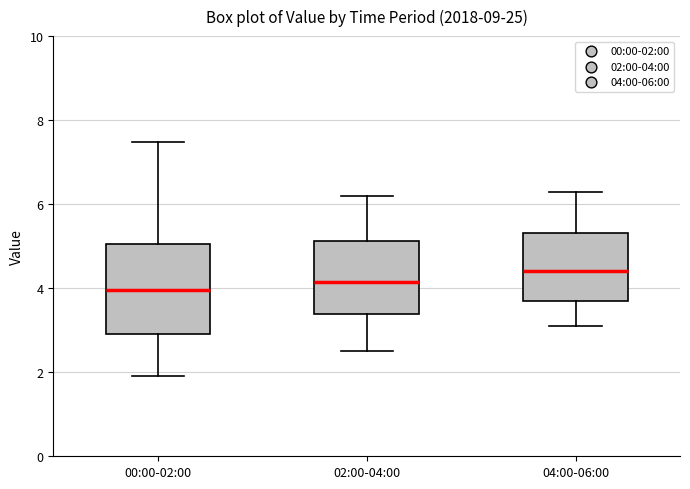

Comparing the boxes themselves (not the whiskers), which one is the tallest?

00:00-02:00